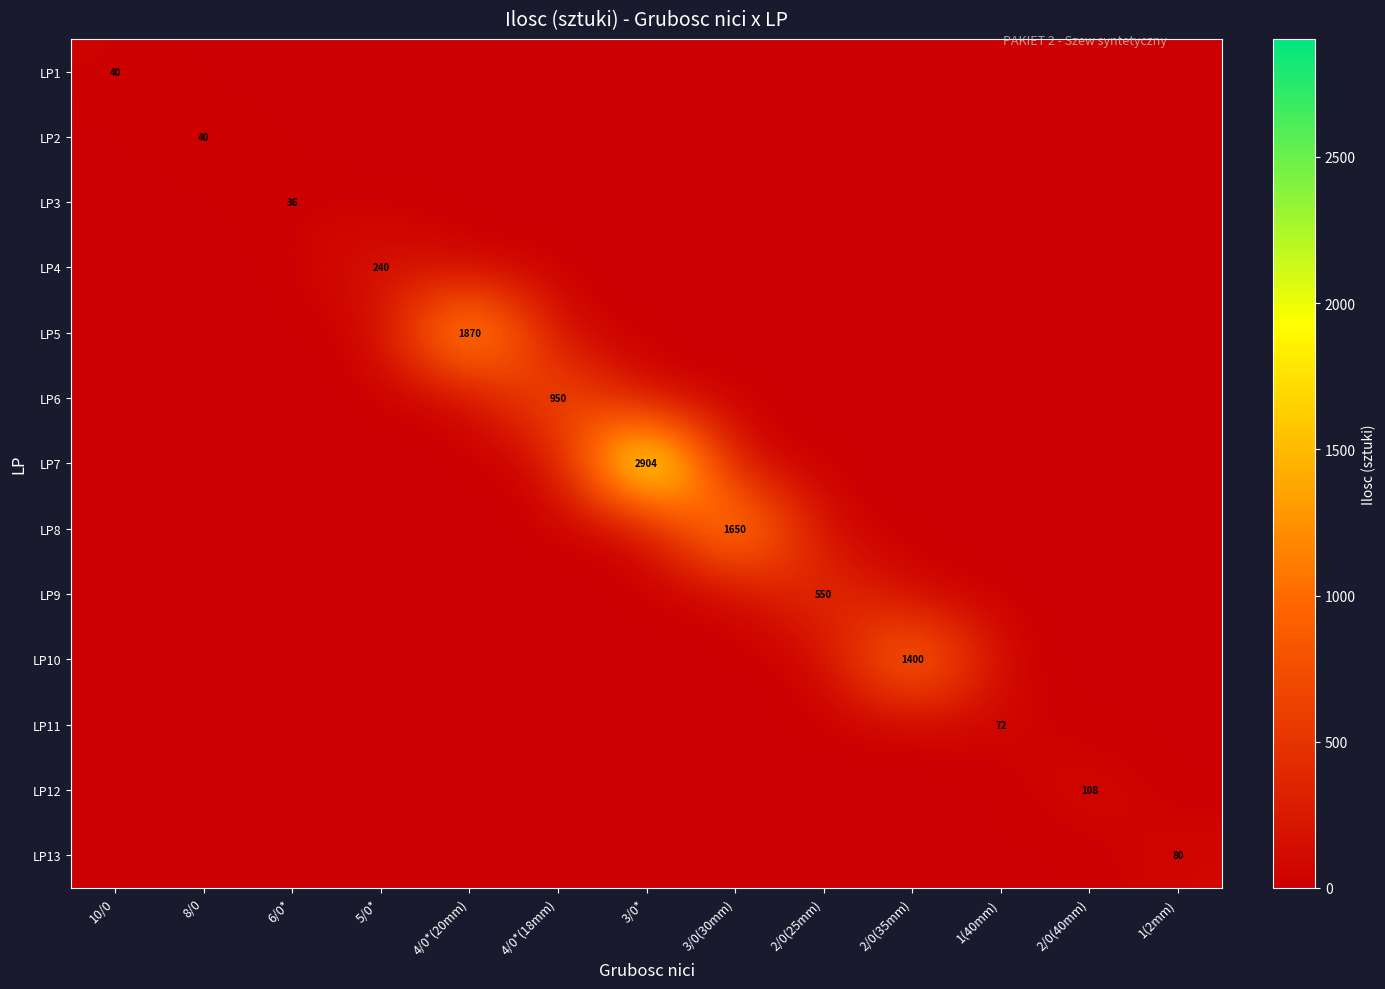

The LP4 series shows 428 at 5/0*. True or false?

False